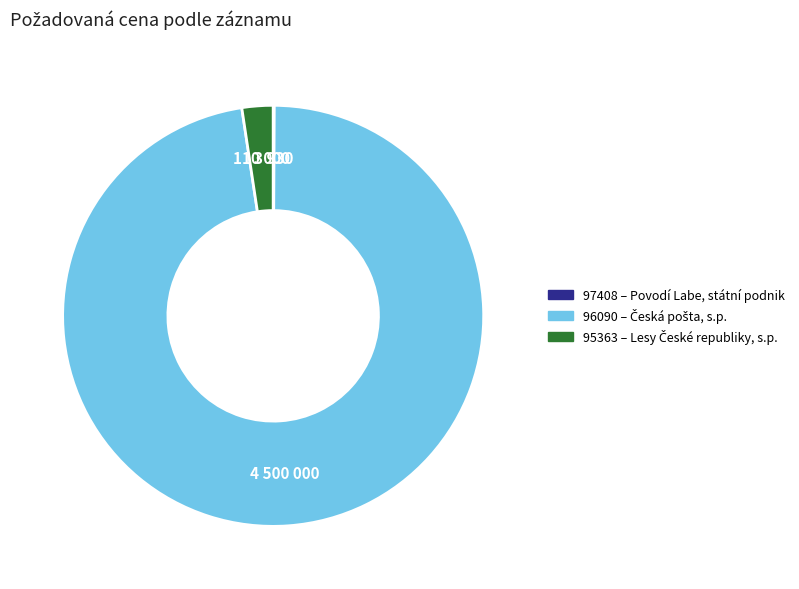

Between 95363 and 96090, which is larger?

96090